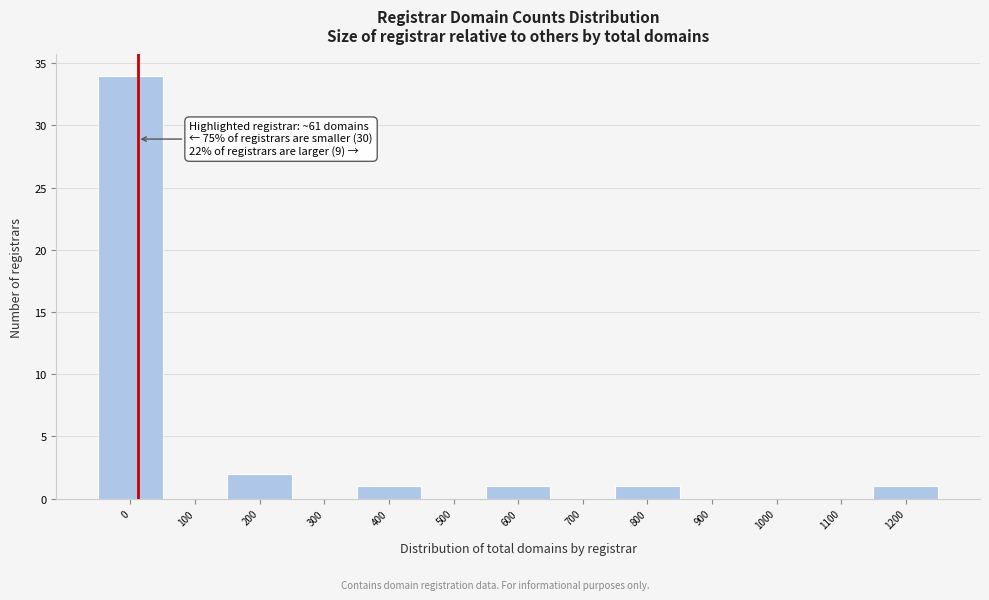

Reading left to right, what are all the values shown in this chart?

0=34	100=0	200=2	300=0	400=1	500=0	600=1	700=0	800=1	900=0	1000=0	1100=0	1200=1